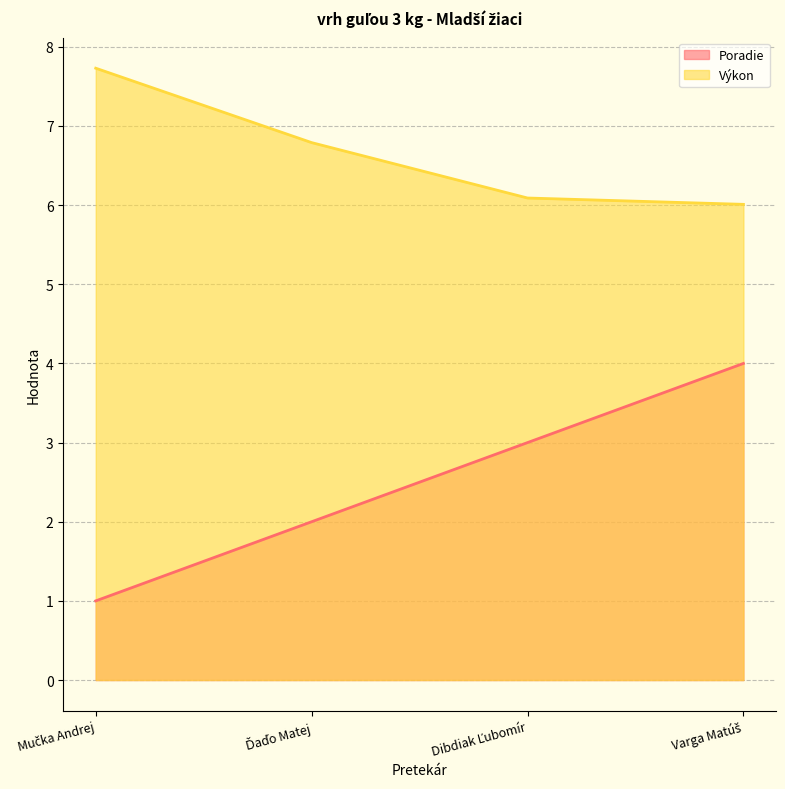

Reading left to right, list all the values displayed in this chart.

Poradie: 1.0	2.0	3.0	4.0
Výkon: 7.7	6.8	6.1	6.0